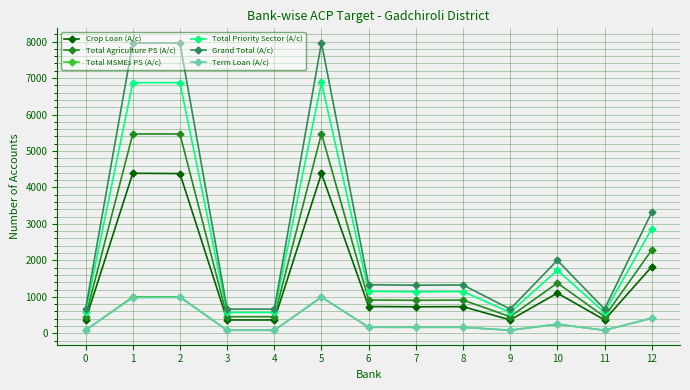

Which series has the widest spread of values?

Grand Total (A/c)